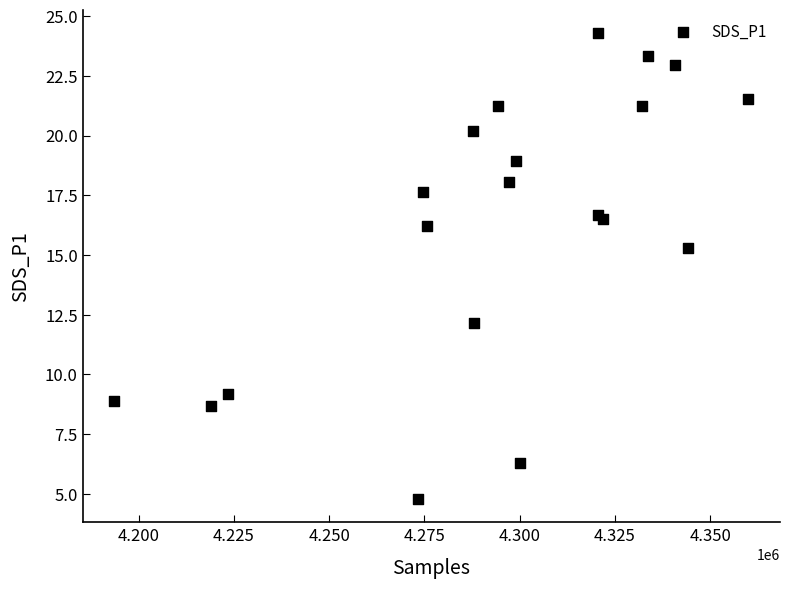

What Y value in the scatter plot is closest to 14?

15.3